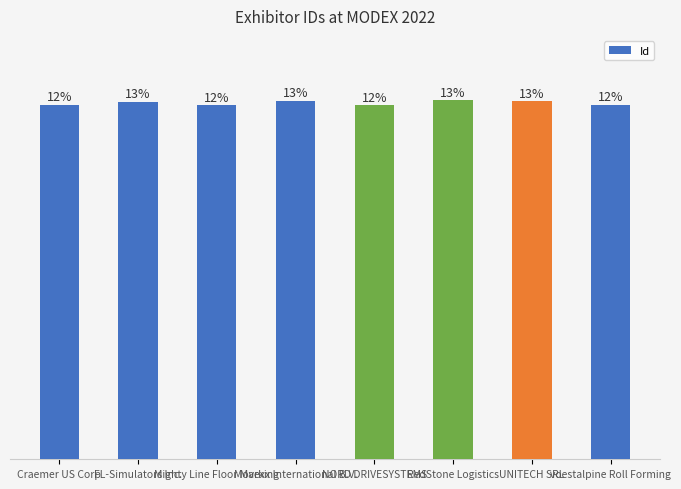

Where does the data first go above 48633?

Movexx International B.V.